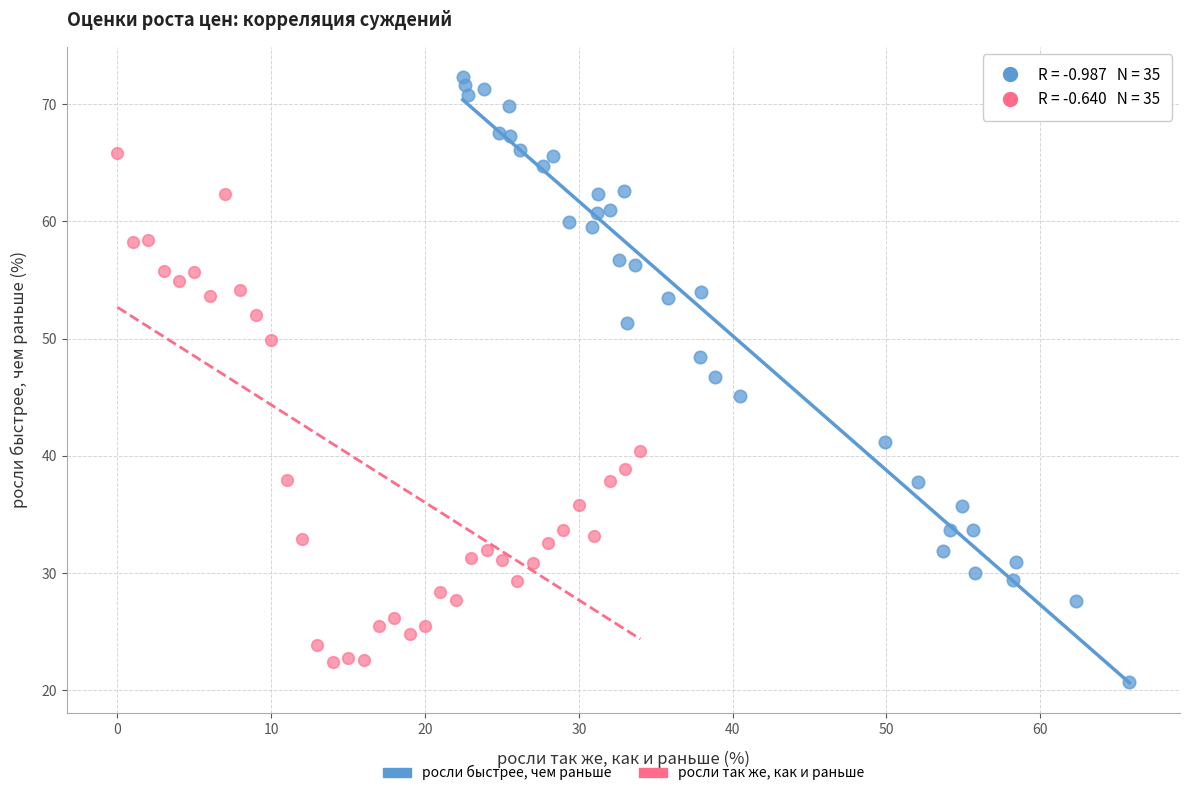

Which series has the largest Y range (max minus min)?

росли быстрее, чем раньше